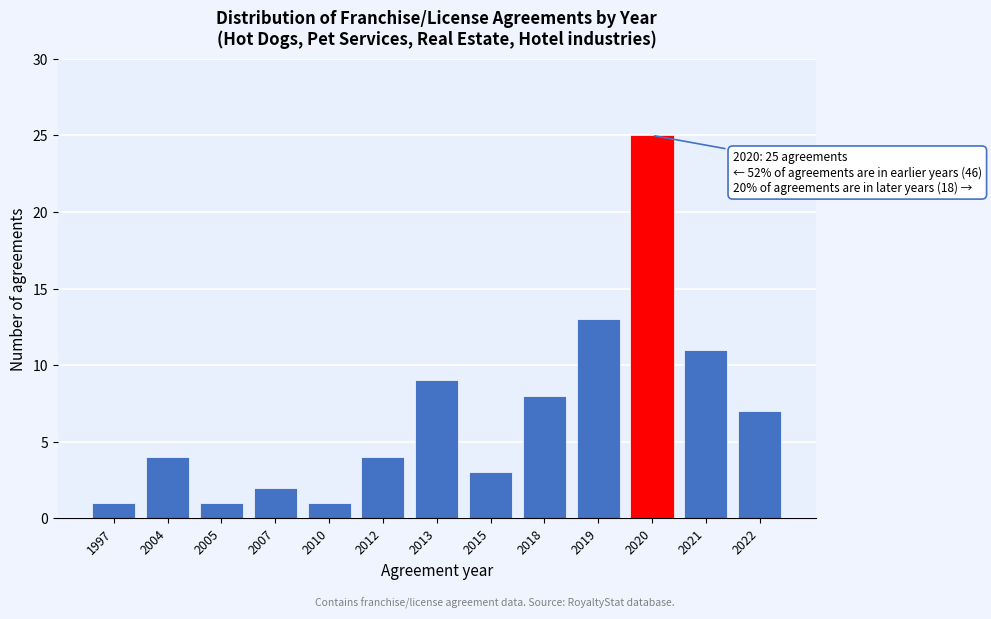

Reading left to right, what are all the values shown in this chart?

1997=1	2004=4	2005=1	2007=2	2010=1	2012=4	2013=9	2015=3	2018=8	2019=13	2020=25	2021=11	2022=7